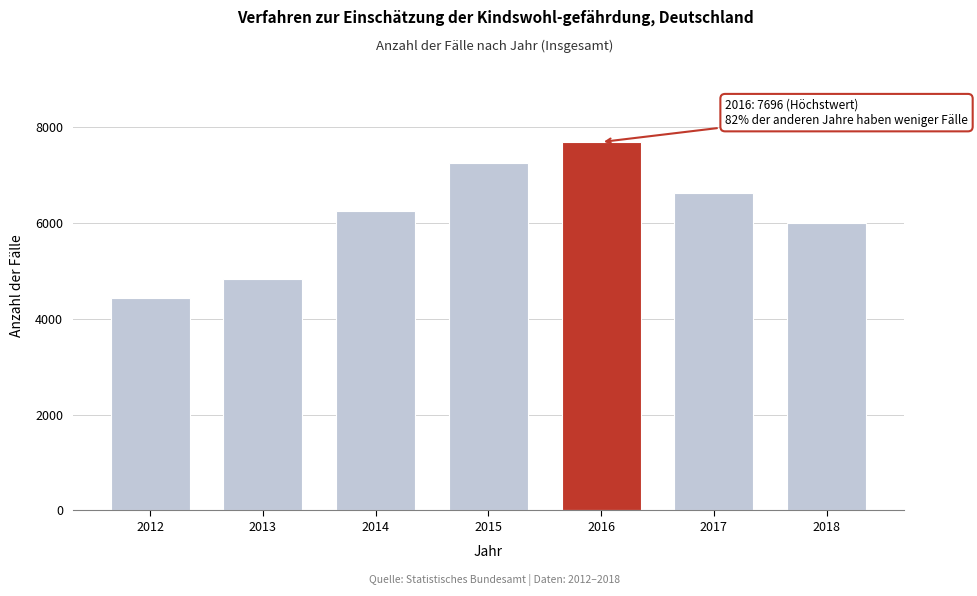

Reading left to right, extract all data points from this chart.

2012=4438	2013=4840	2014=6258	2015=7248	2016=7696	2017=6637	2018=6004